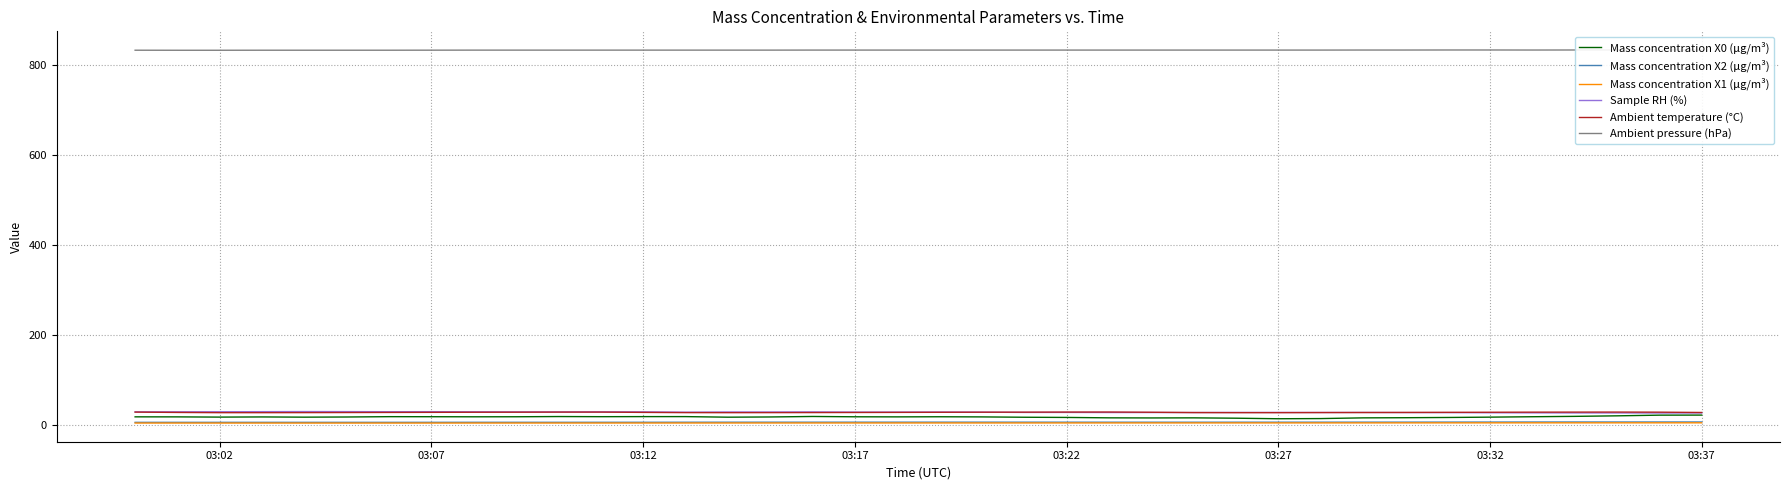

True or false: Mass concentration X2 (μg/m³) and Ambient temperature (°C) cross at least once.

False